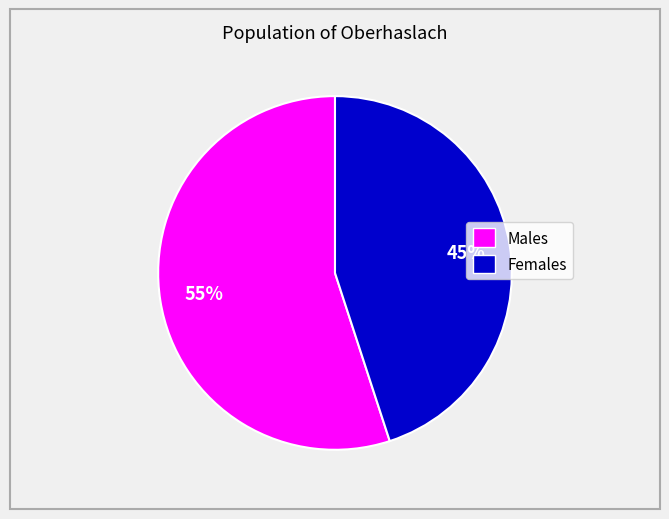

Does any single category account for the majority?

Yes